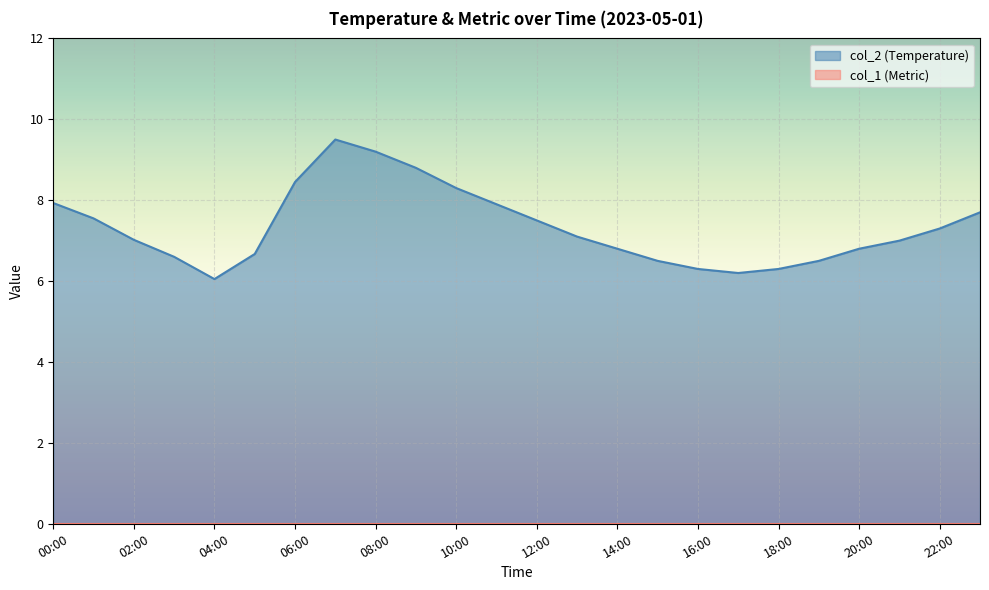

Which has a higher value, 02:00 or 06:00?

06:00